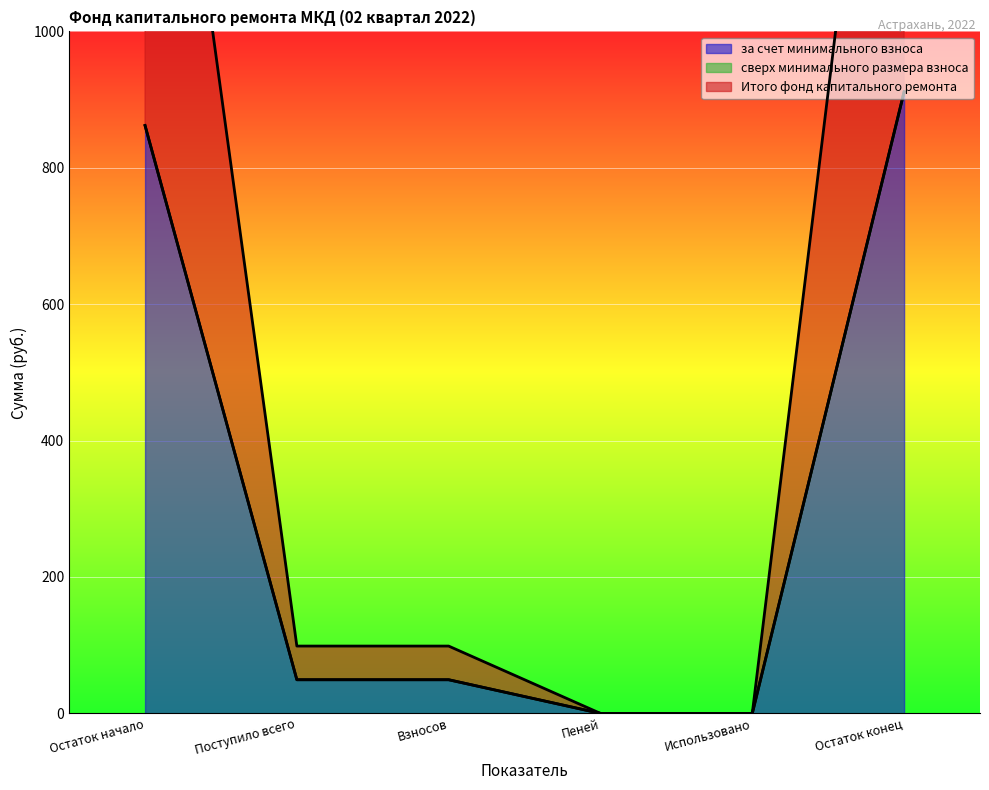

What is the approximate value of за счет минимального взноса at Остаток конец?

911.4